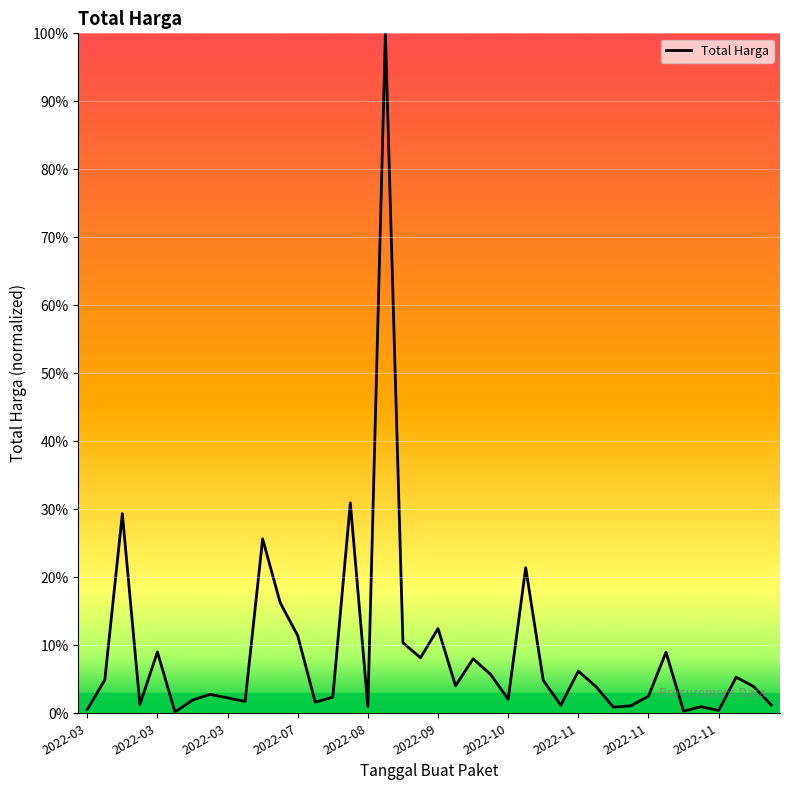

What is the difference between the maximum and minimum values?

99.8